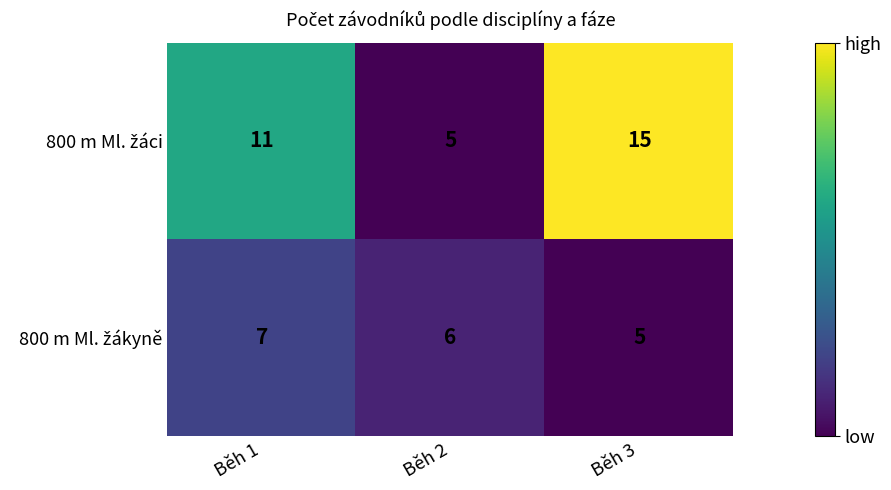

What is the total value across all series at Běh 1?

18